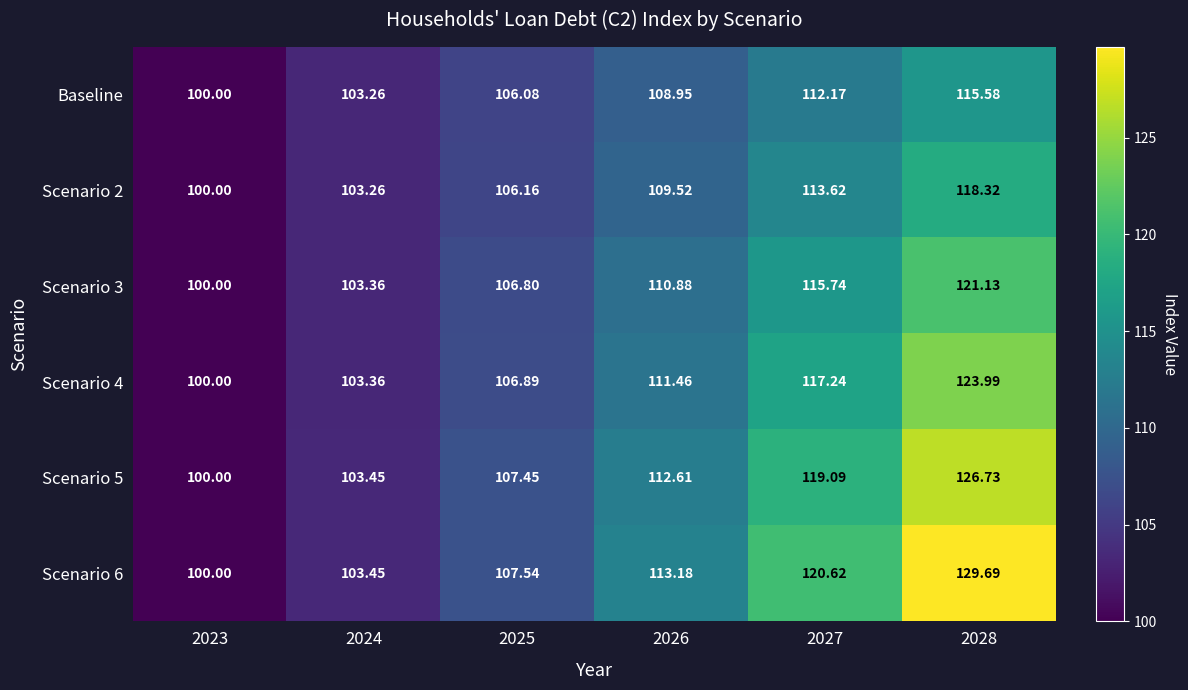

Is the value of Scenario 2 at 2027 greater than the value of Scenario 5 at 2025?

Yes